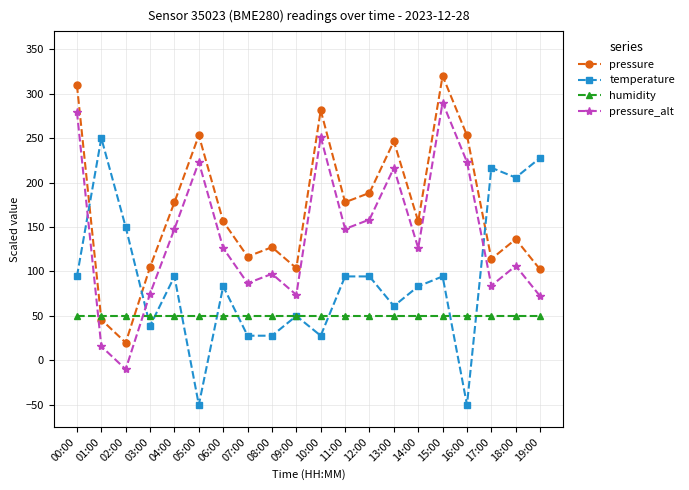

The temperature series shows 38.9 at 03:00. True or false?

True